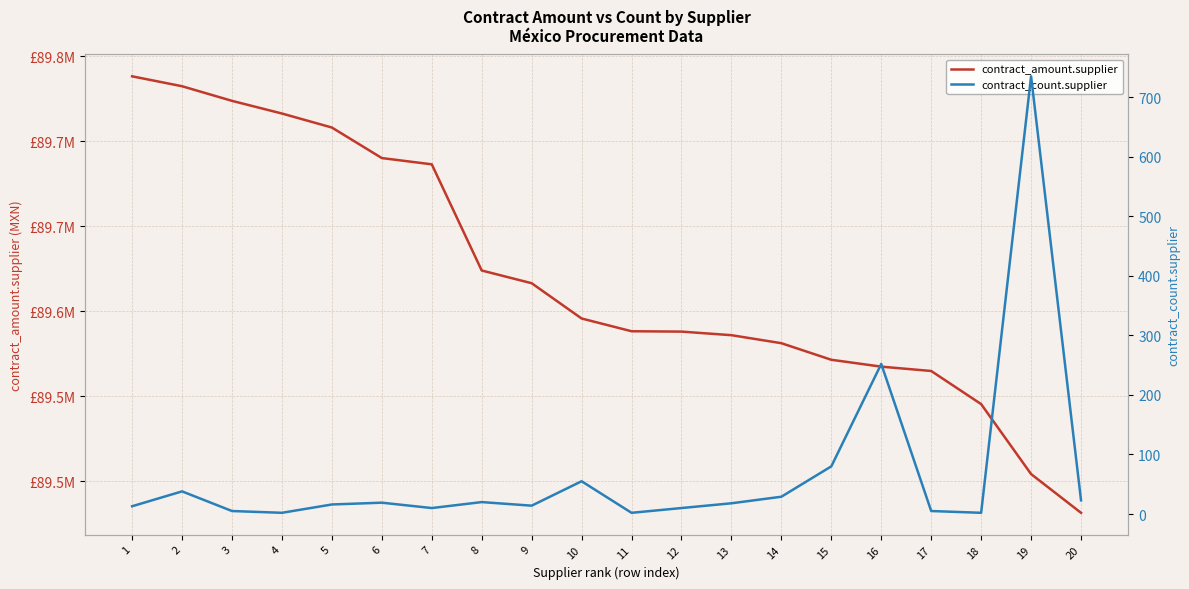

How many values in the contract_count.supplier series are below 18?

10